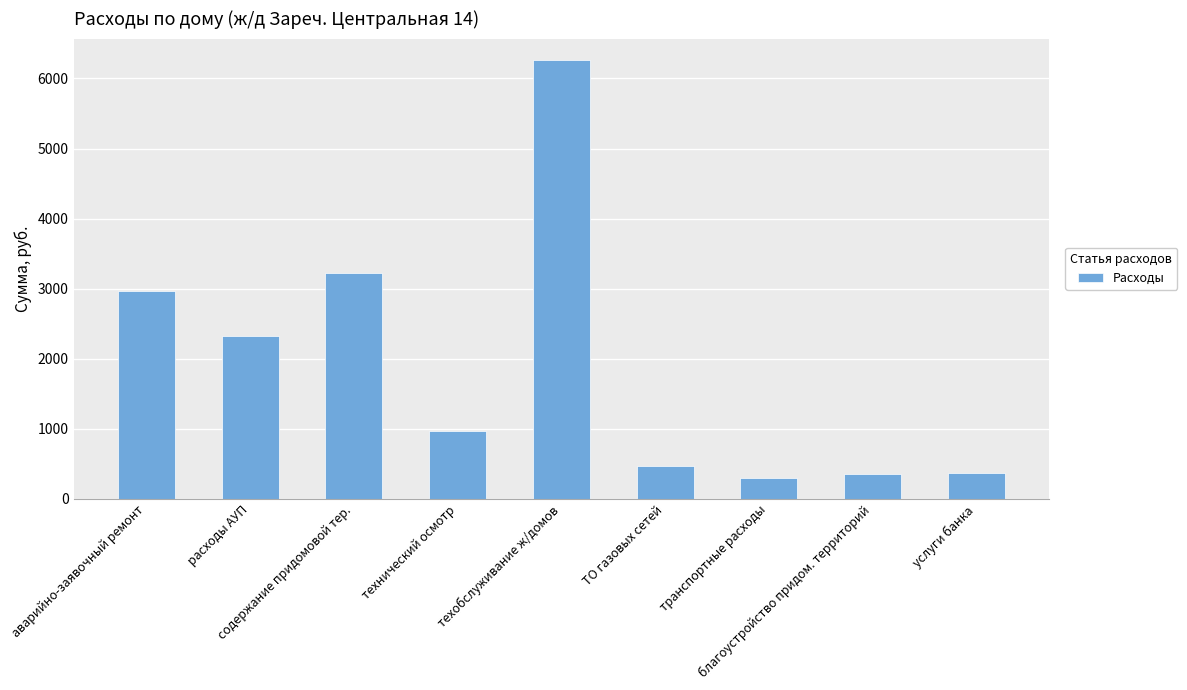

What is the average value?

1917